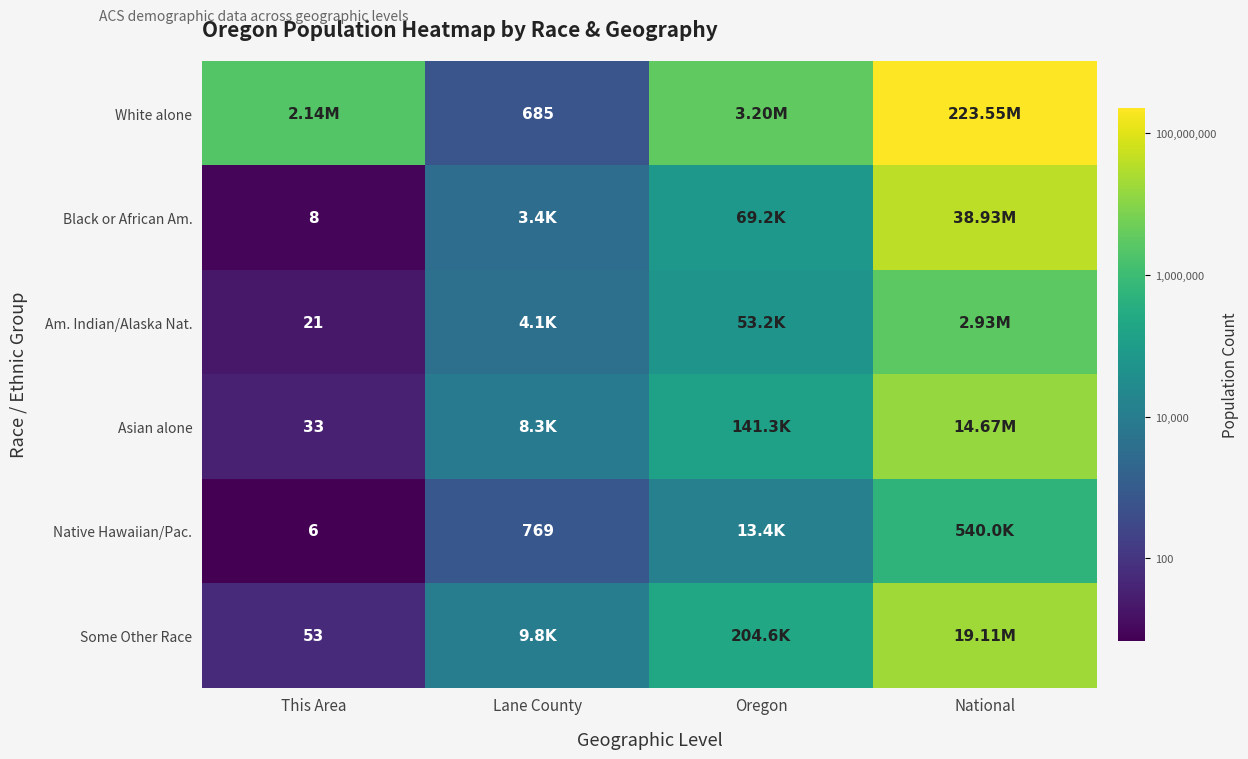

At how many categories does at least one series exceed 8?

4